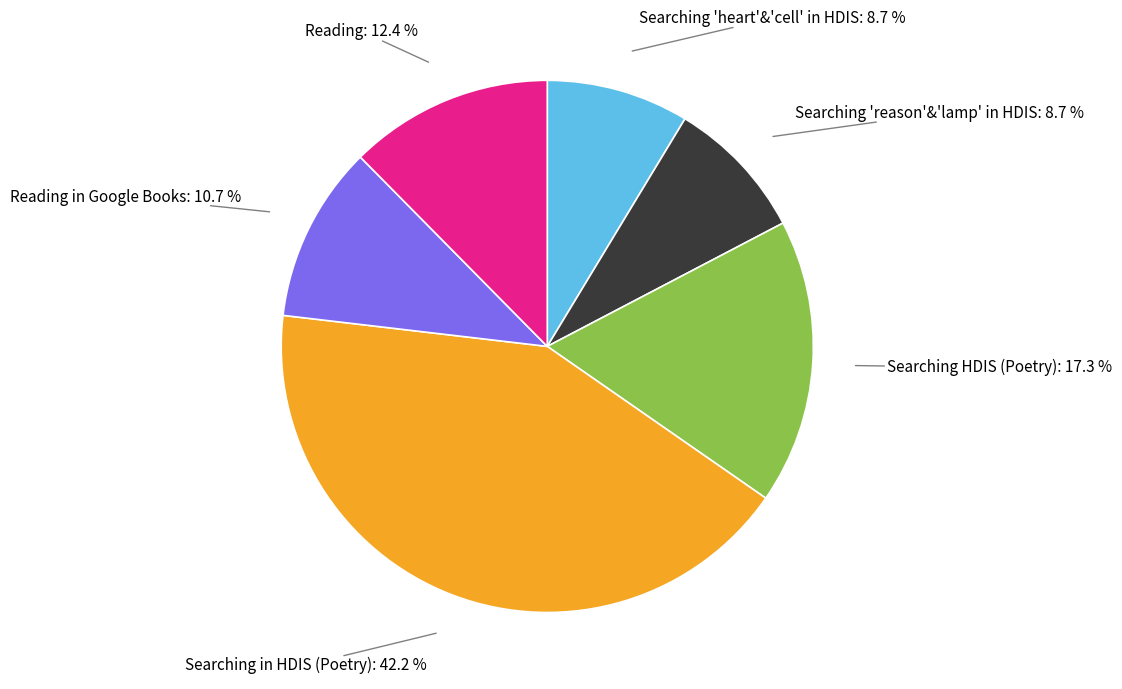

Is there any slice that represents more than half of the pie?

No